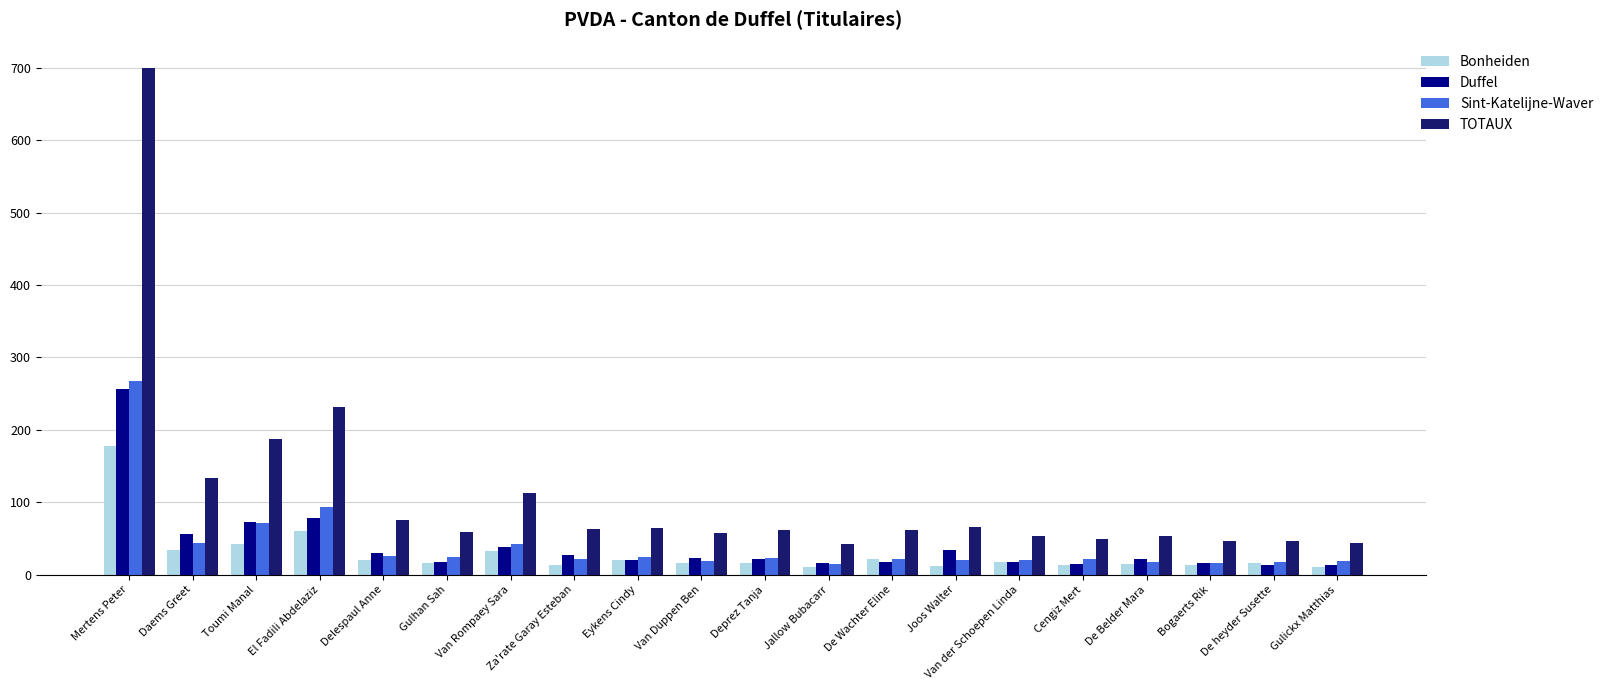

How many bars are there in total?

80